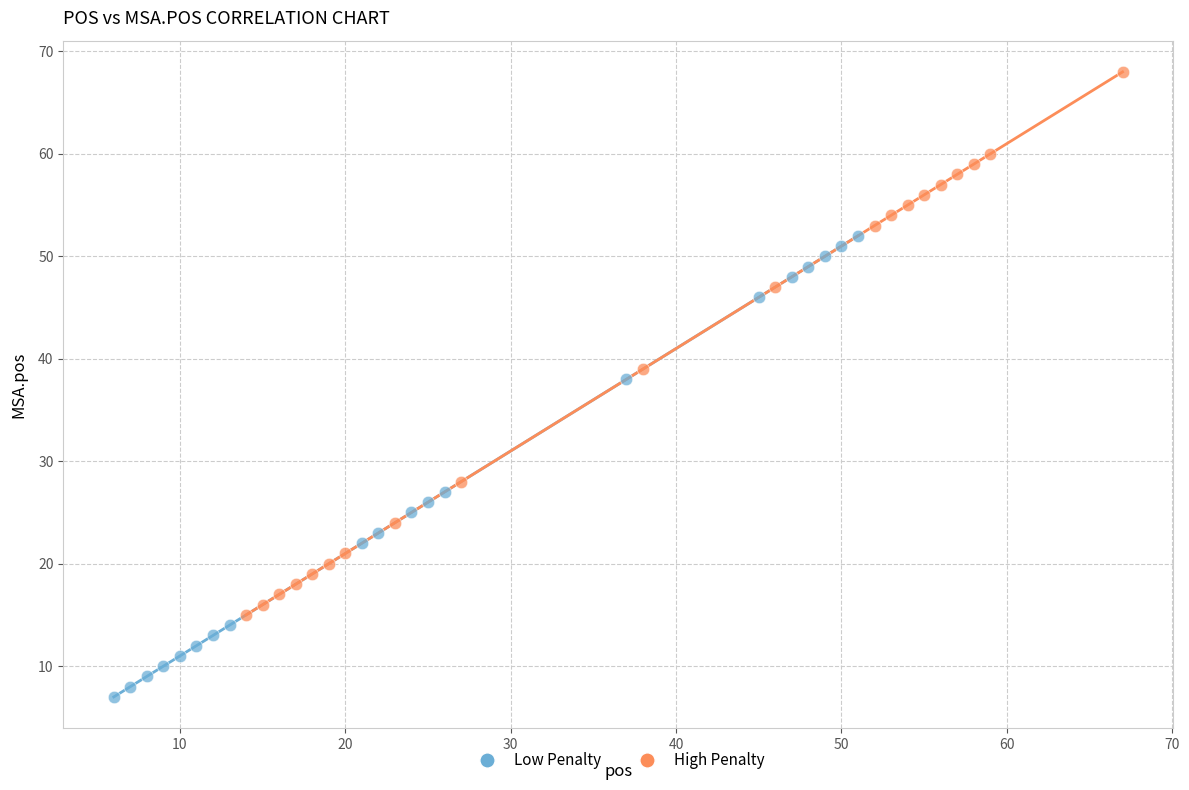

Which series has the largest Y range (max minus min)?

High Penalty